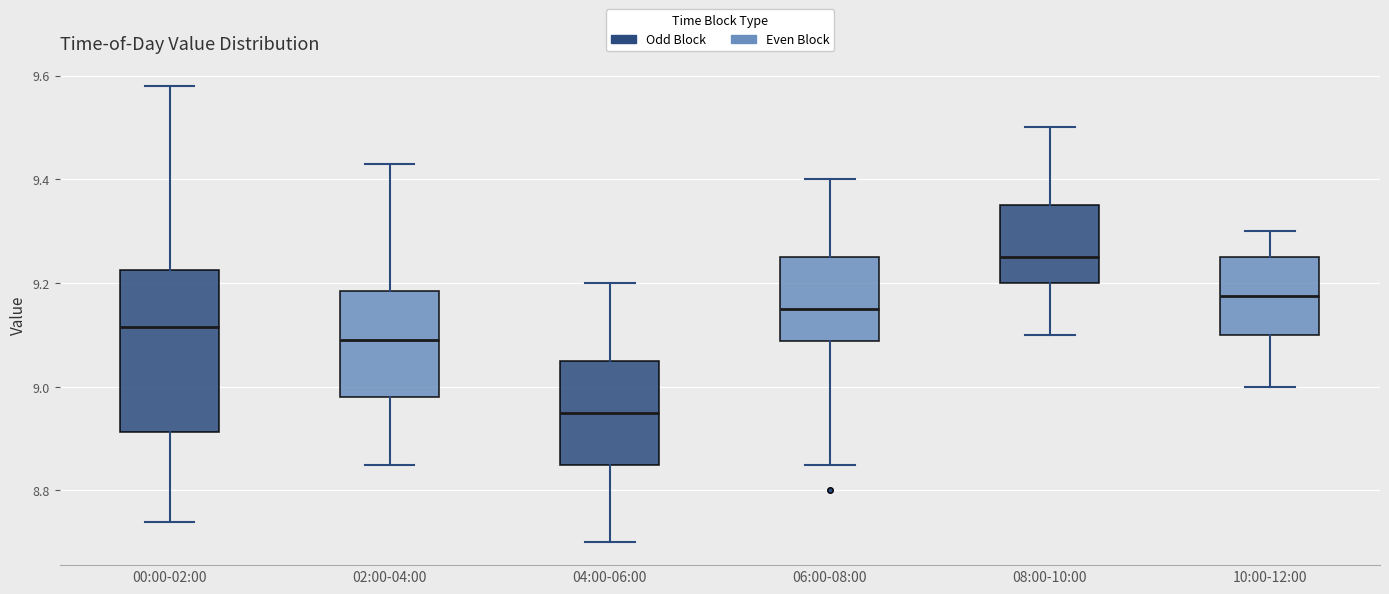

Which box has the highest median line?

08:00-10:00